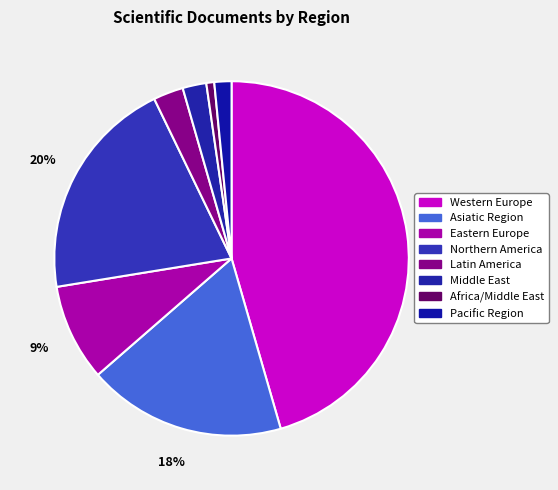

How many segments does this pie chart have?

8